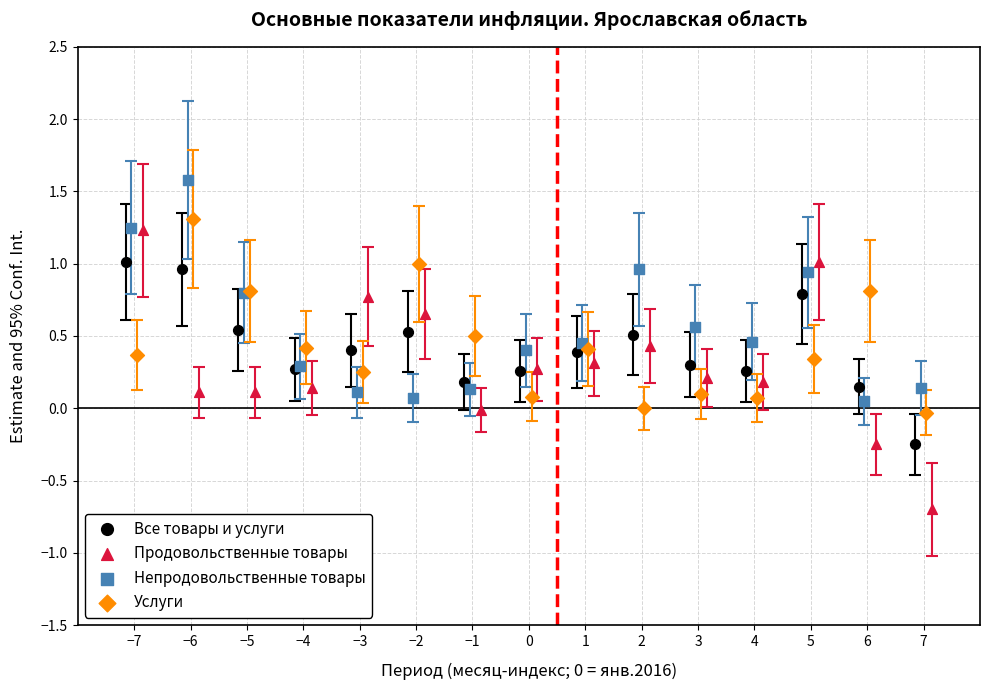

What are all the series names shown in the legend?

Все товары и услуги, Продовольственные товары, Непродовольственные товары, Услуги